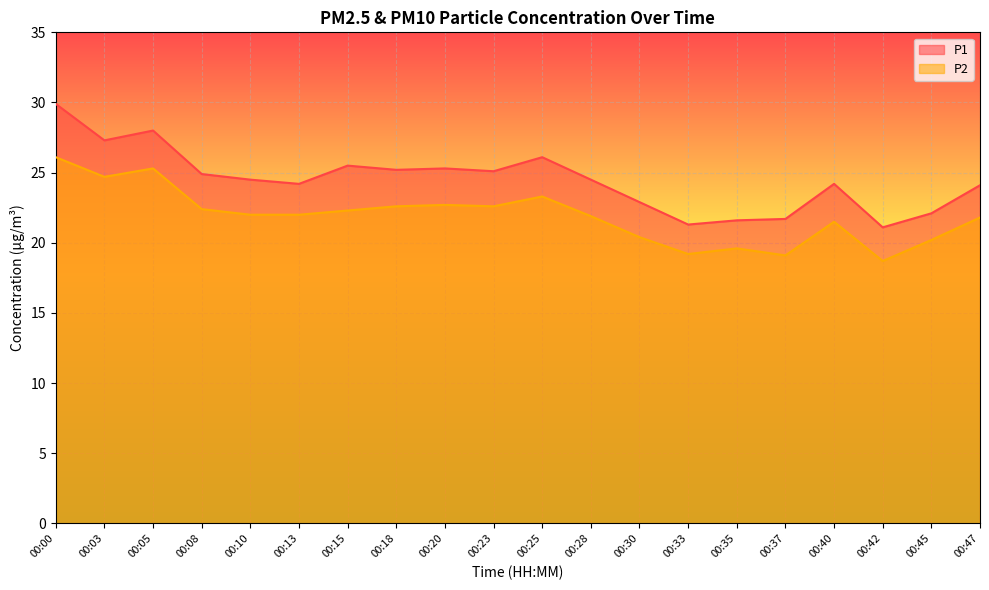

At which category is the sum across all series the highest?

00:00